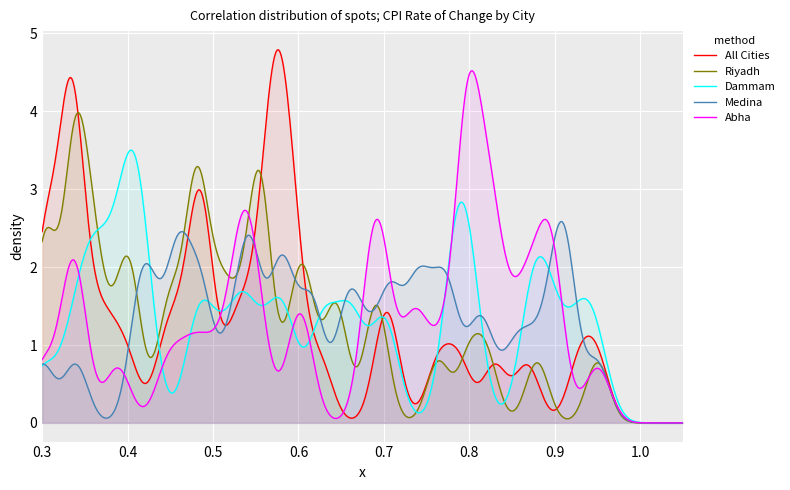

How many lines are shown in the chart?

5